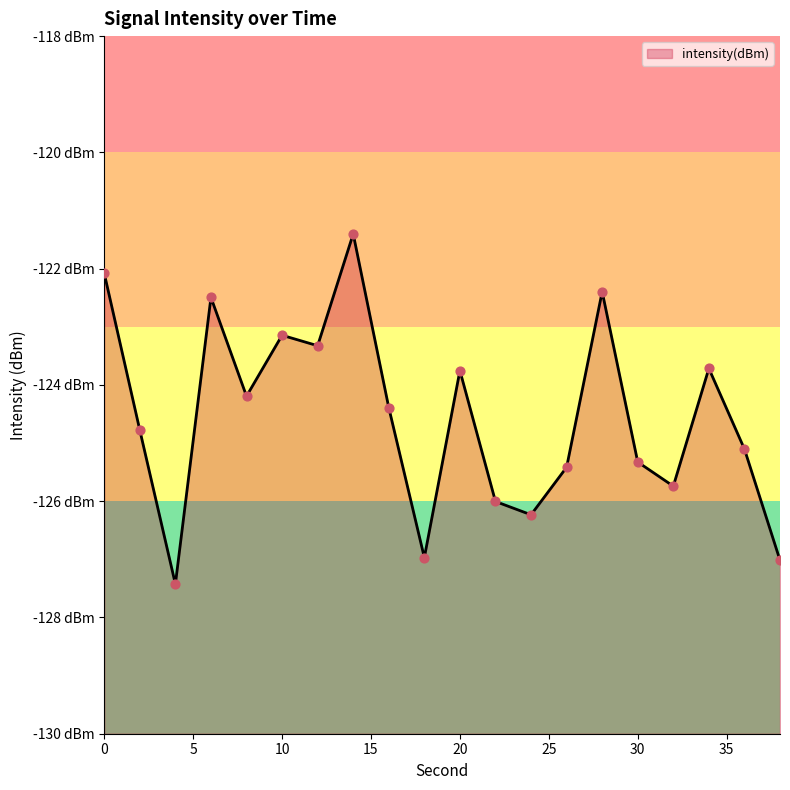

Between 20 and 16, which is larger?

20